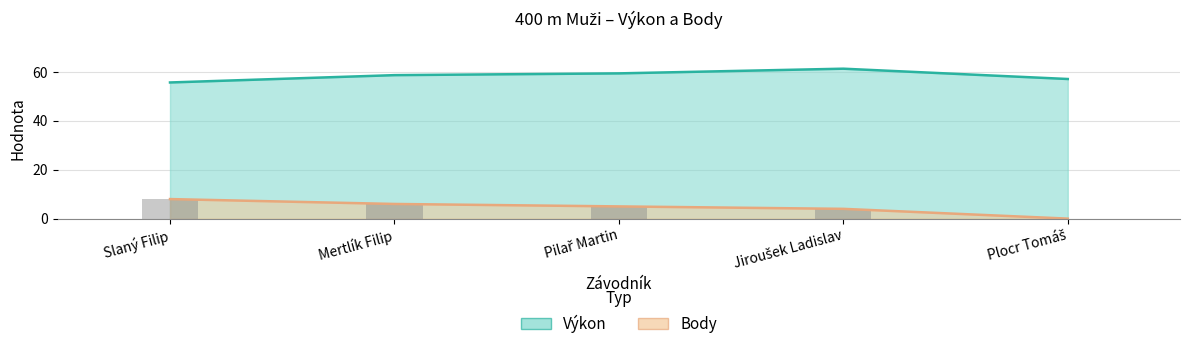

How many groups of bars are there?

5